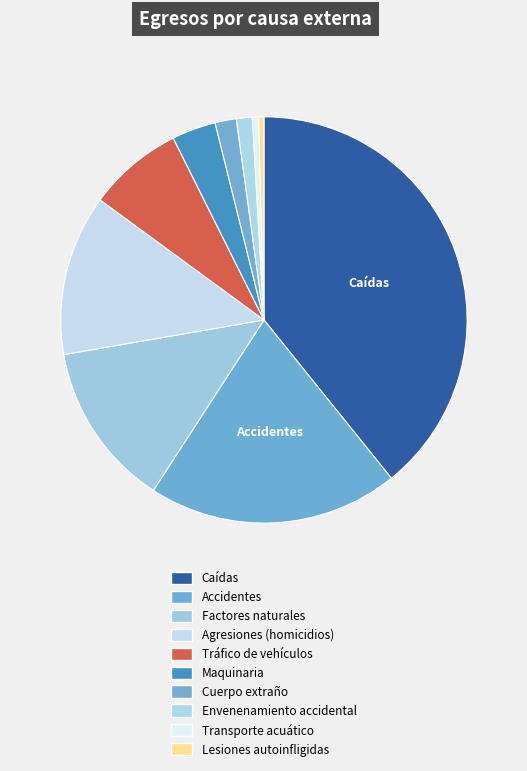

How many segments does this pie chart have?

10